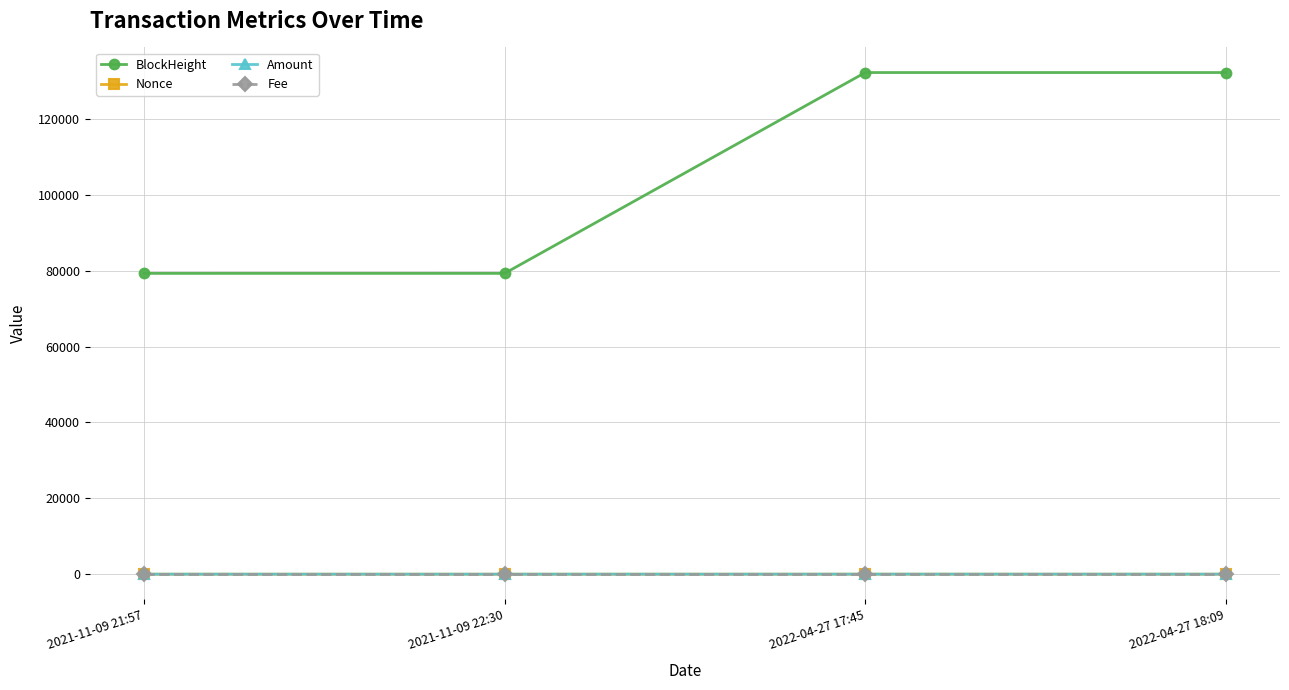

What is the greatest value displayed?

132241.0